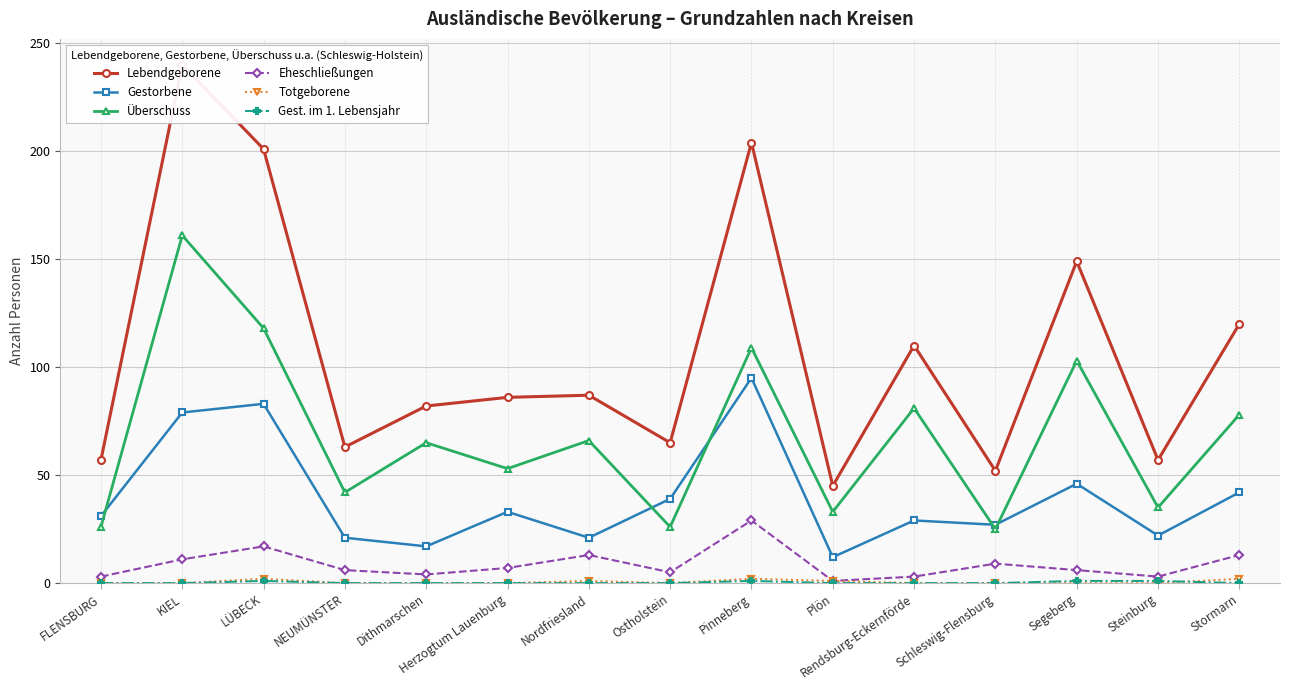

Which category has the highest value in the Eheschließungen series?

Pinneberg